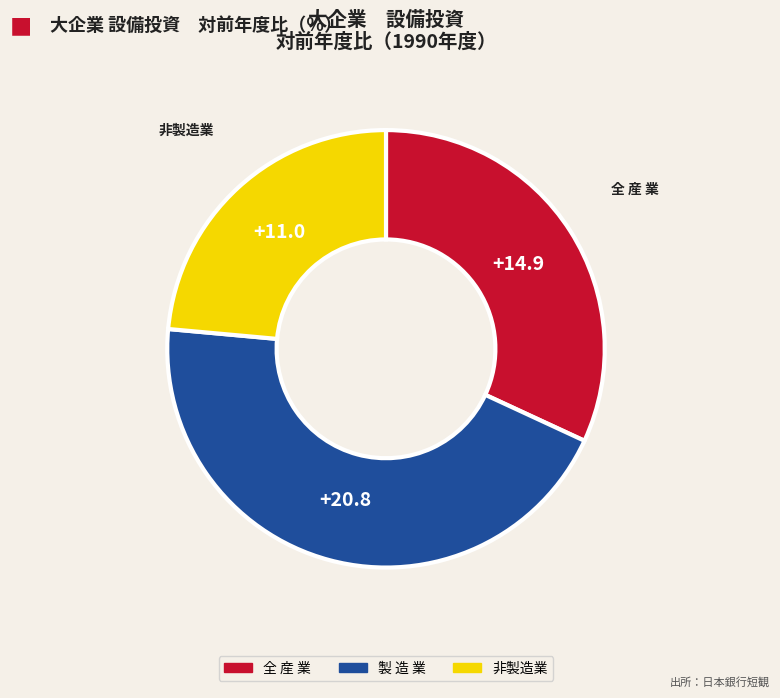

Does any single category account for the majority?

No